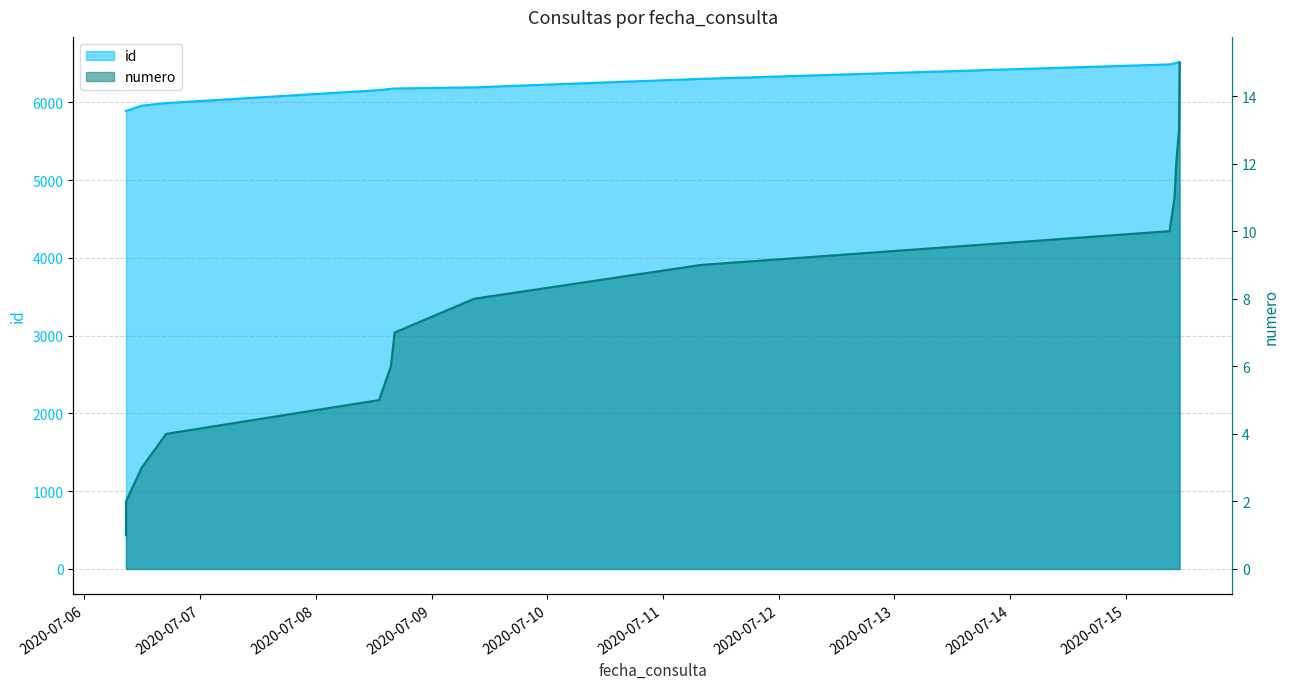

True or false: numero and id intersect in this chart.

False